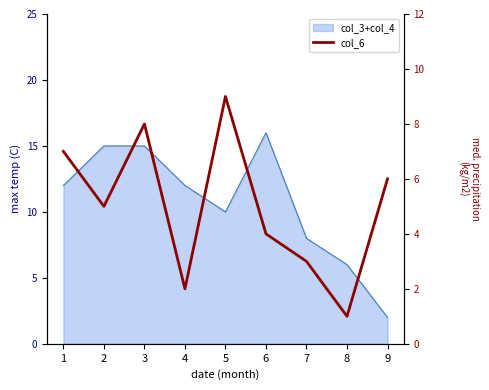

Does the chart display data point markers on the line(s)?

No